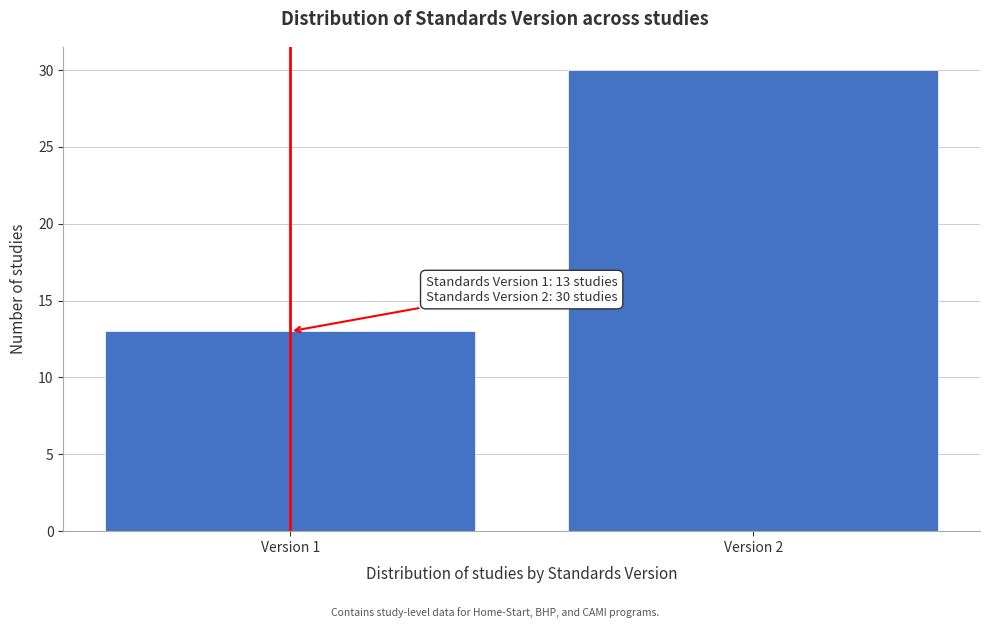

Reading left to right, extract all data points from this chart.

13	30